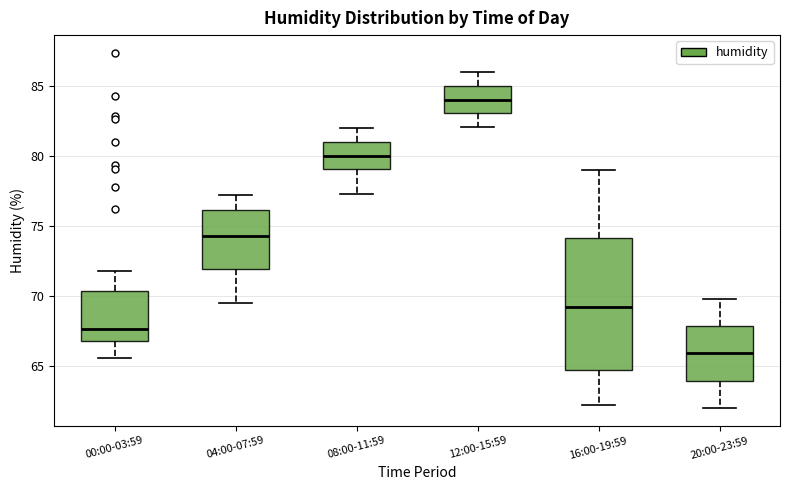

Where is the upper edge of the box for 16:00-19:59 on the y-axis? The values are not printed on the chart, so give them approximately, as read against the axis.

74.0